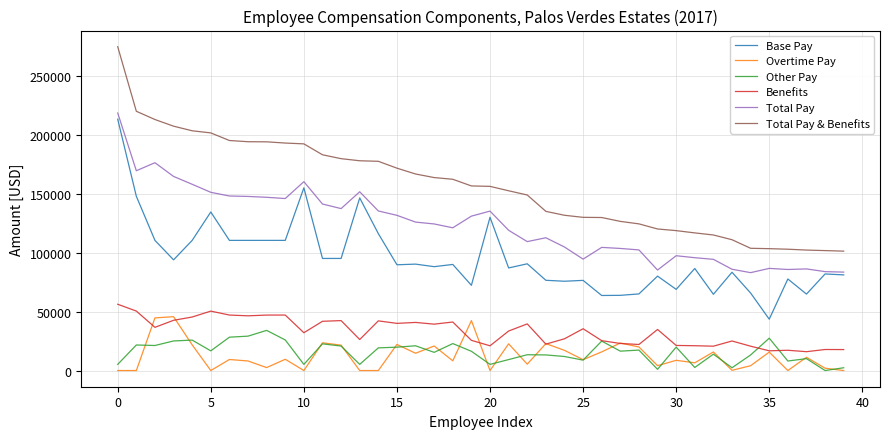

True or false: Total Pay & Benefits and Benefits cross at least once.

False